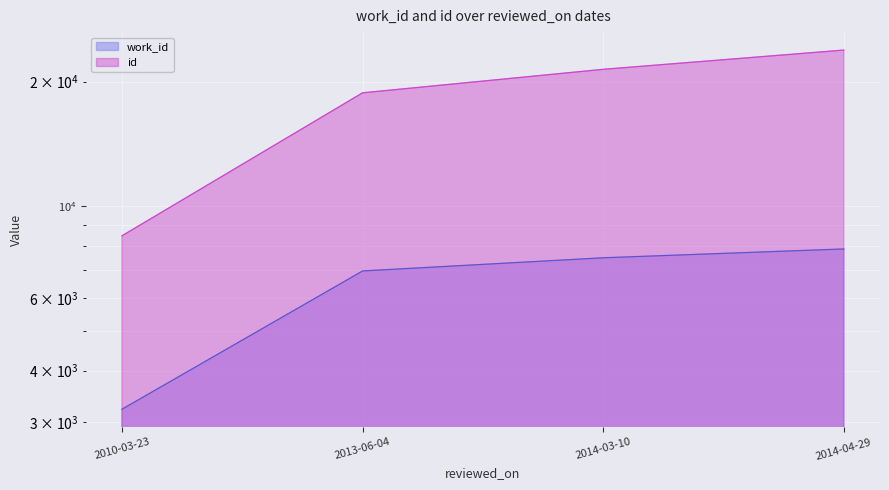

What is the total value across all series at 2010-03-23?

11705